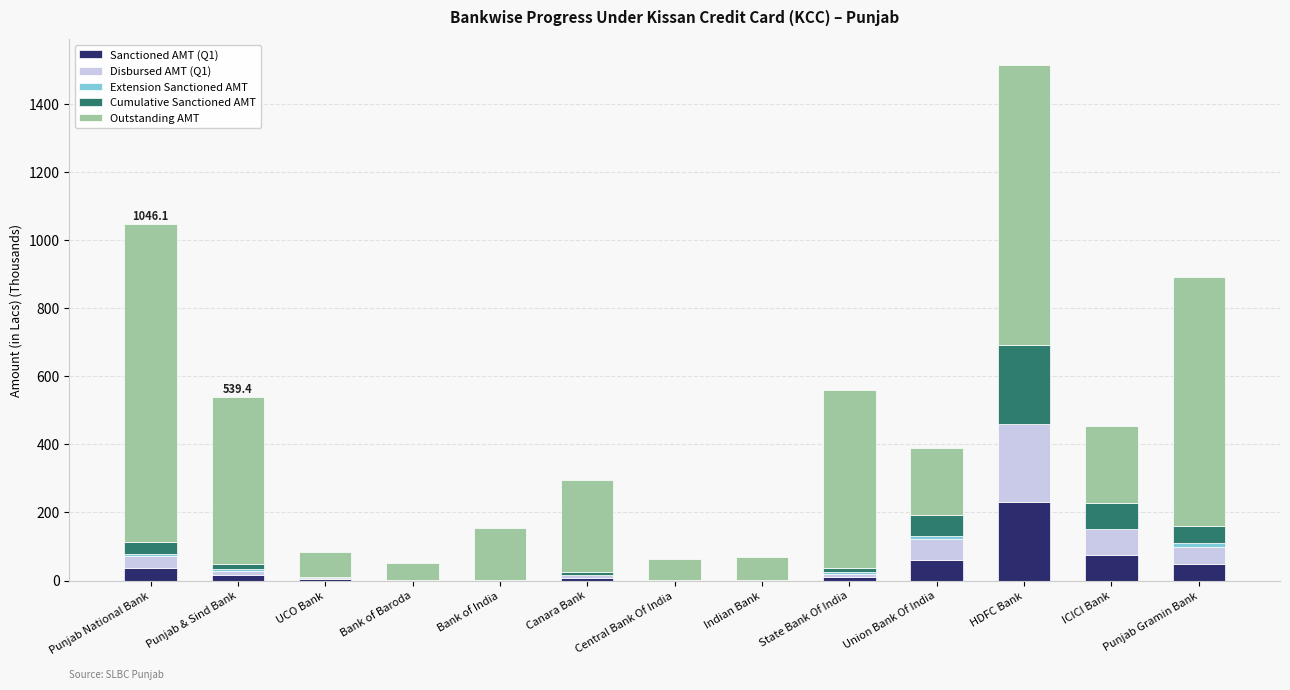

What is the sum of the Sanctioned AMT (Q1) values at Punjab National Bank and Canara Bank?

44.7